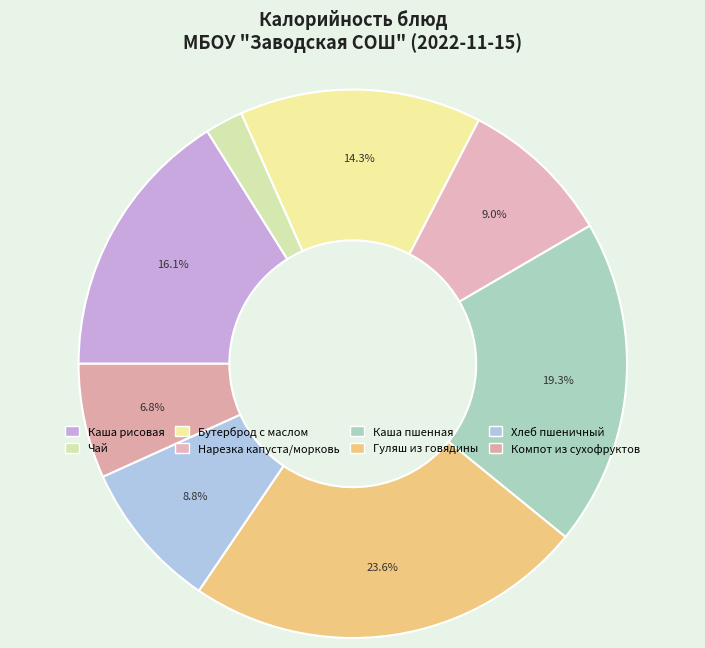

How many segments does this pie chart have?

8